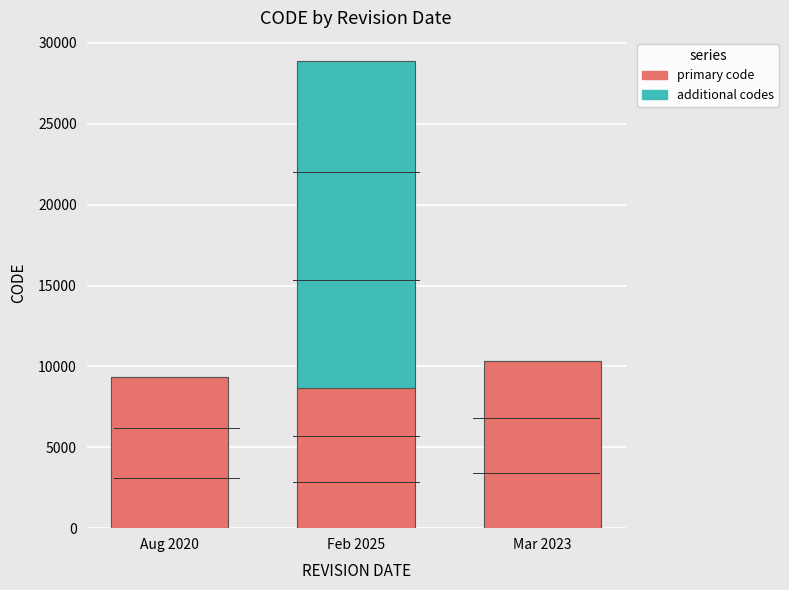

What is the total value across all series at Mar 2023?

10323